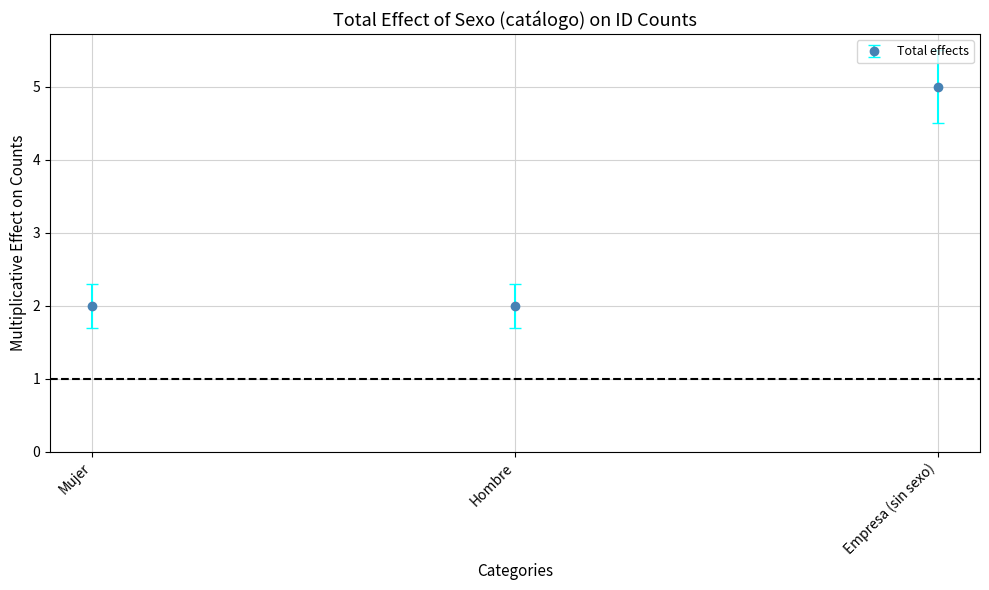

What is the change in value from Hombre to Empresa (sin sexo)?

+3